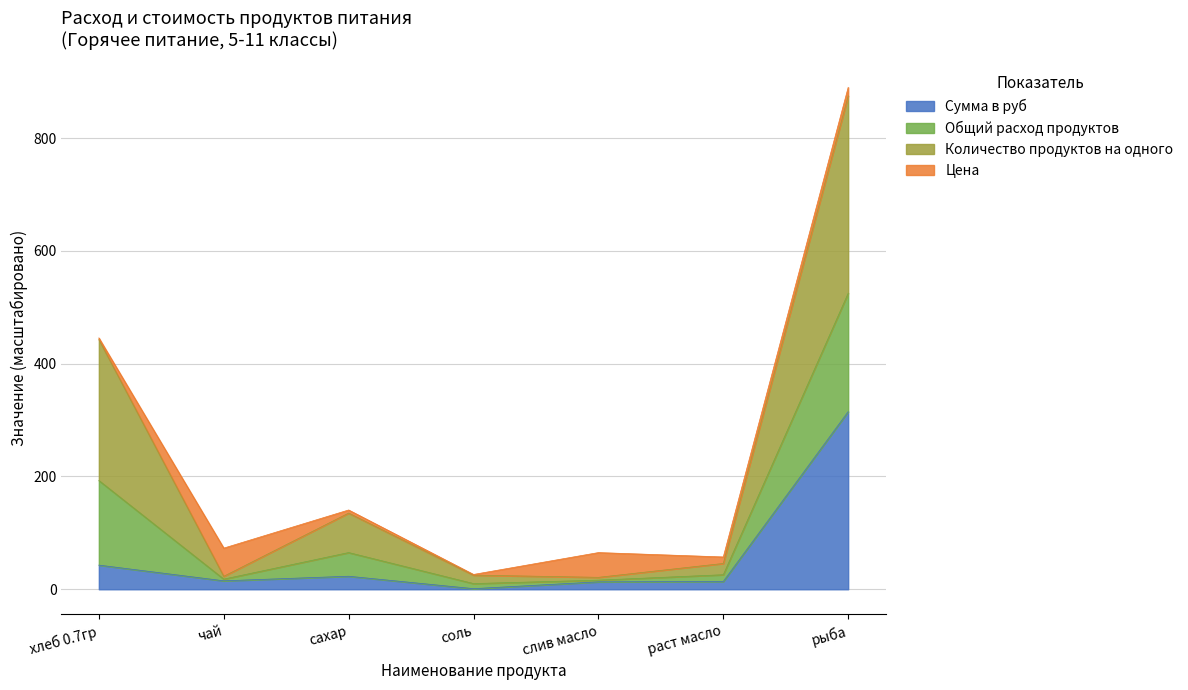

At which label does Сумма в руб reach its peak?

рыба